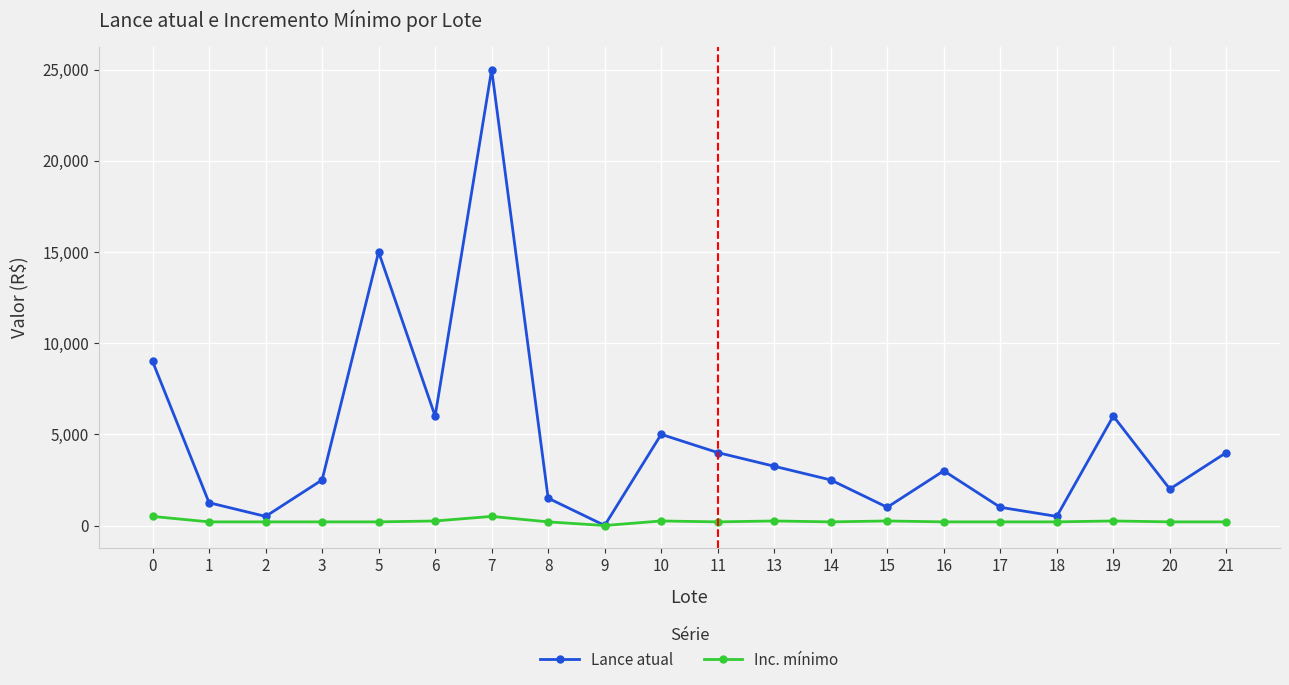

Which series has the largest range (max minus min)?

Lance atual